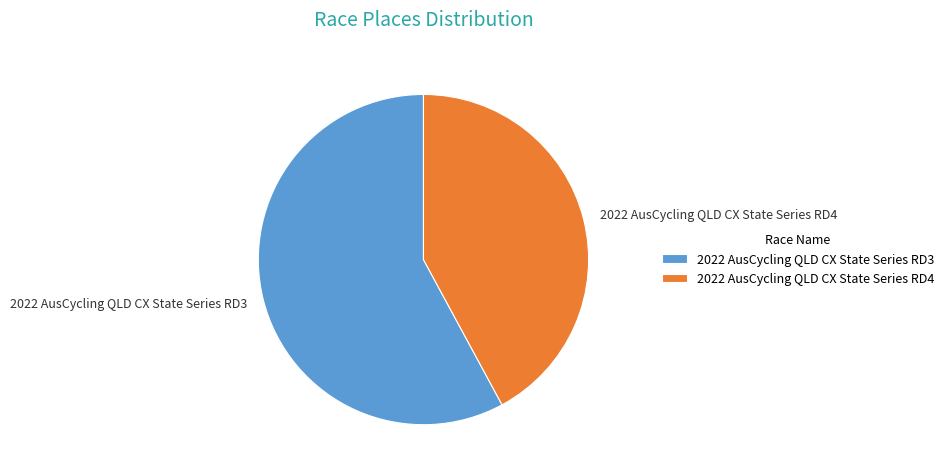

Which category has the smallest portion of the pie?

2022 AusCycling QLD CX State Series RD4